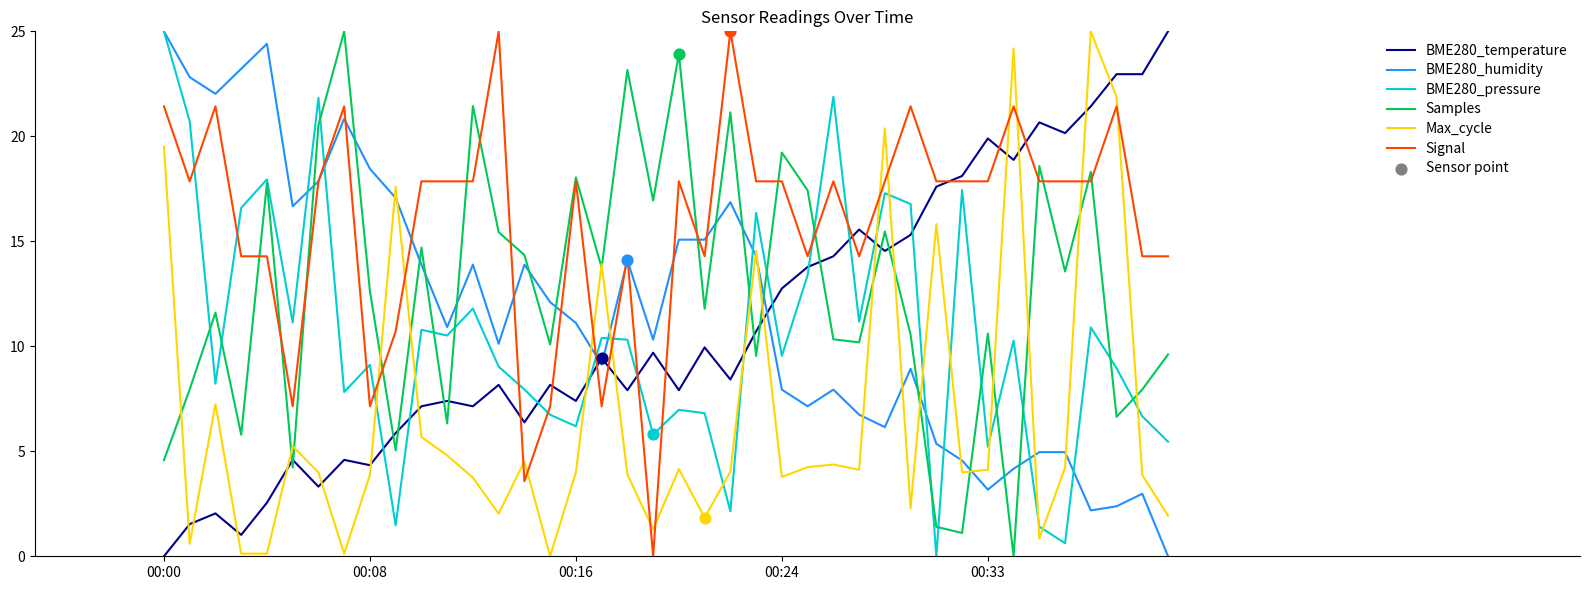

Which series has the largest total across all categories?

Signal